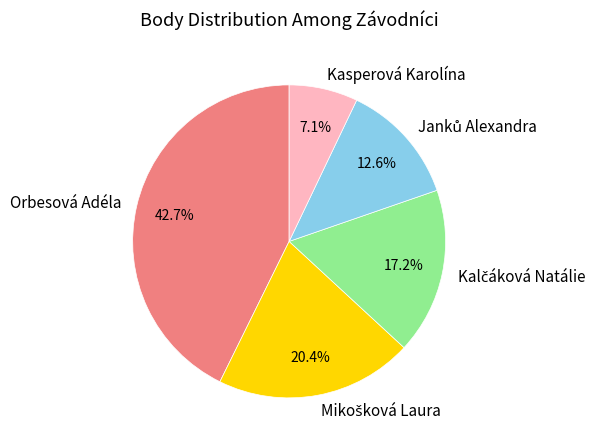

Count the number of slices in the pie.

5